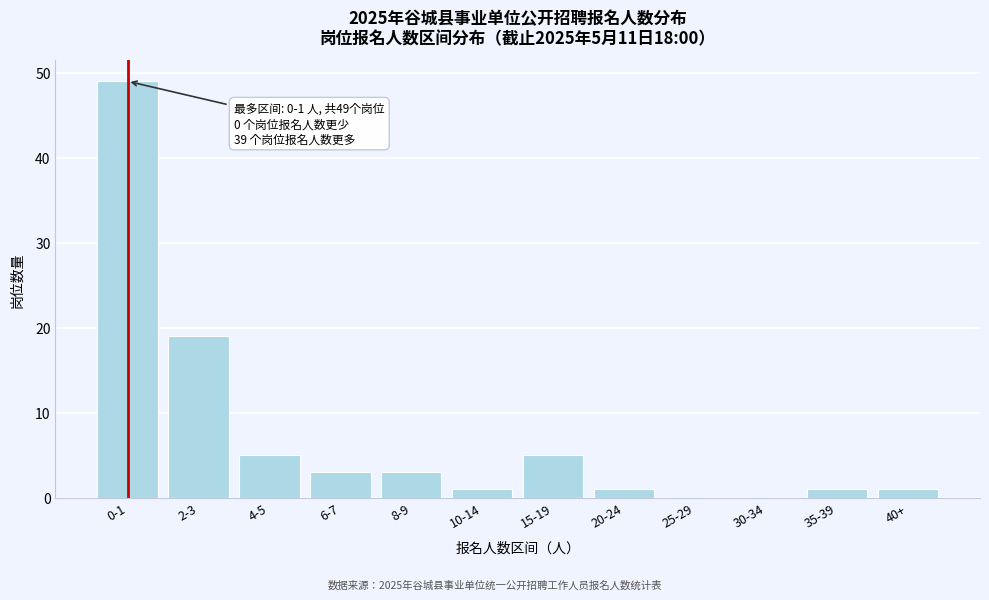

Reading left to right, transcribe all the data shown in this chart.

0-1=49	2-3=19	4-5=5	6-7=3	8-9=3	10-14=1	15-19=5	20-24=1	25-29=0	30-34=0	35-39=1	40+=1